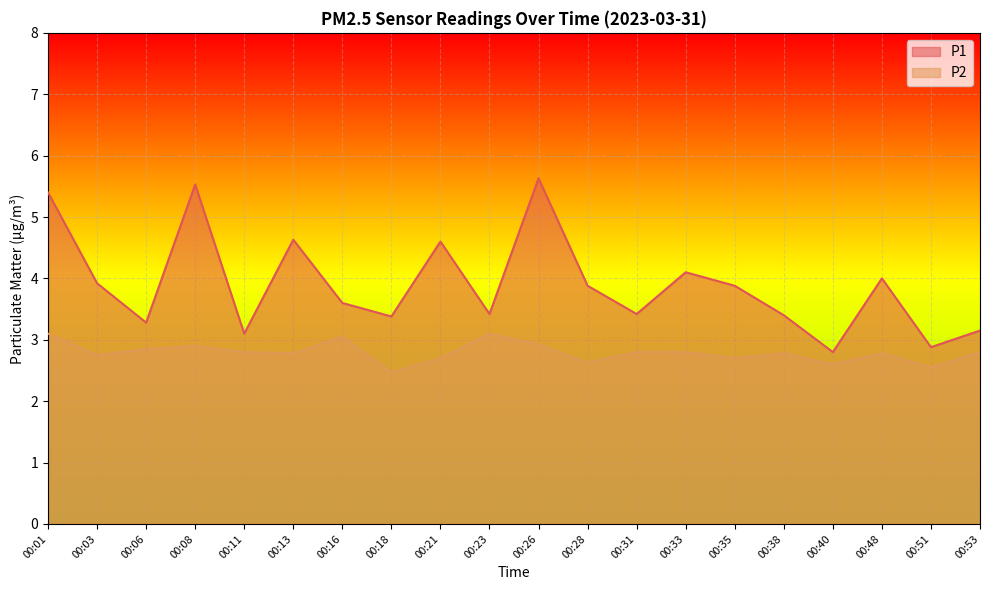

Which label corresponds to the largest value in the chart?

00:26